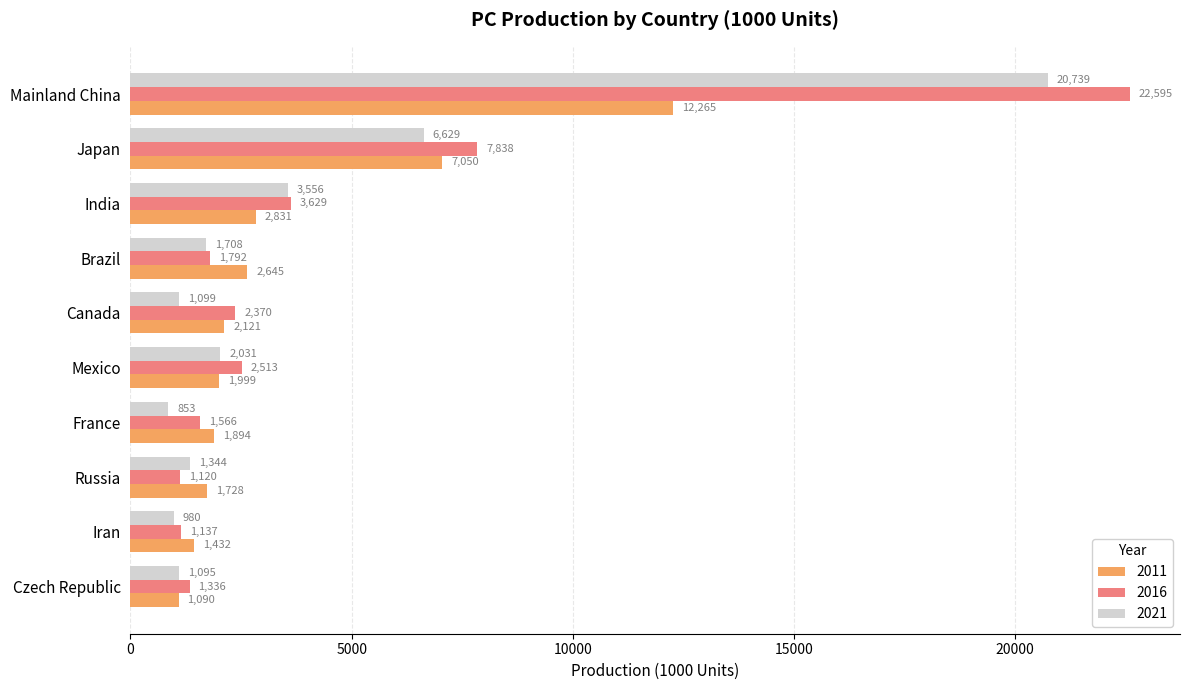

What is the total value across all series at Russia?

4191.9